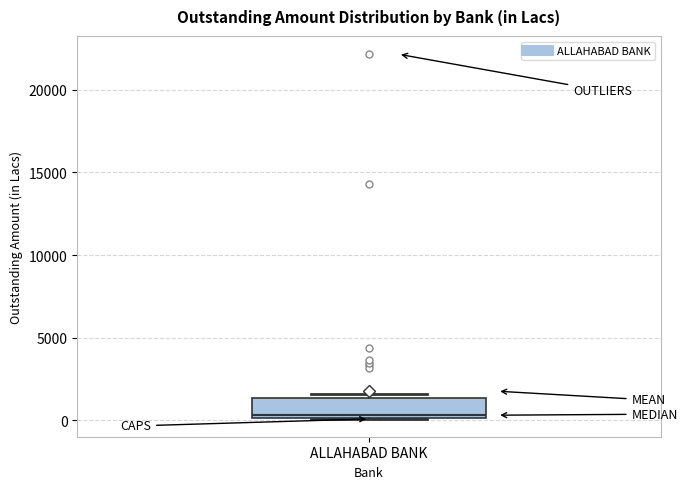

Transcribe this box plot: give where the median line is, the range the box spans, and where the two whiskers end, as read against the y-axis. The values are not printed on the chart, so give them approximately, as read against the axis.

median 500, box 0 to 1500, whiskers 0 to 1500 (just above the box's upper edge)